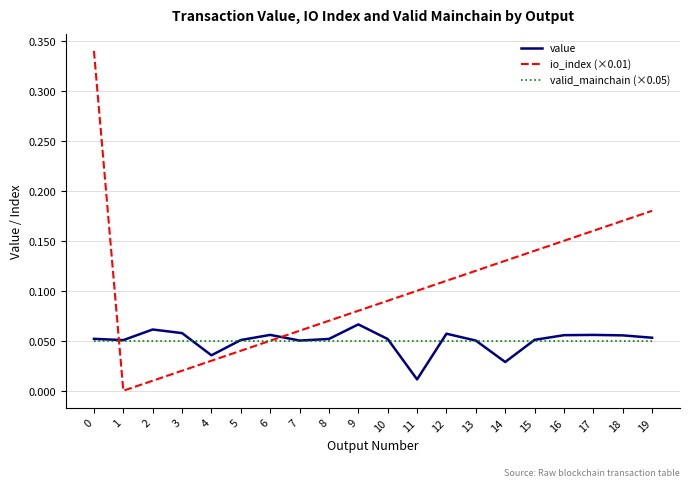

At how many categories does at least one series exceed 0?

20